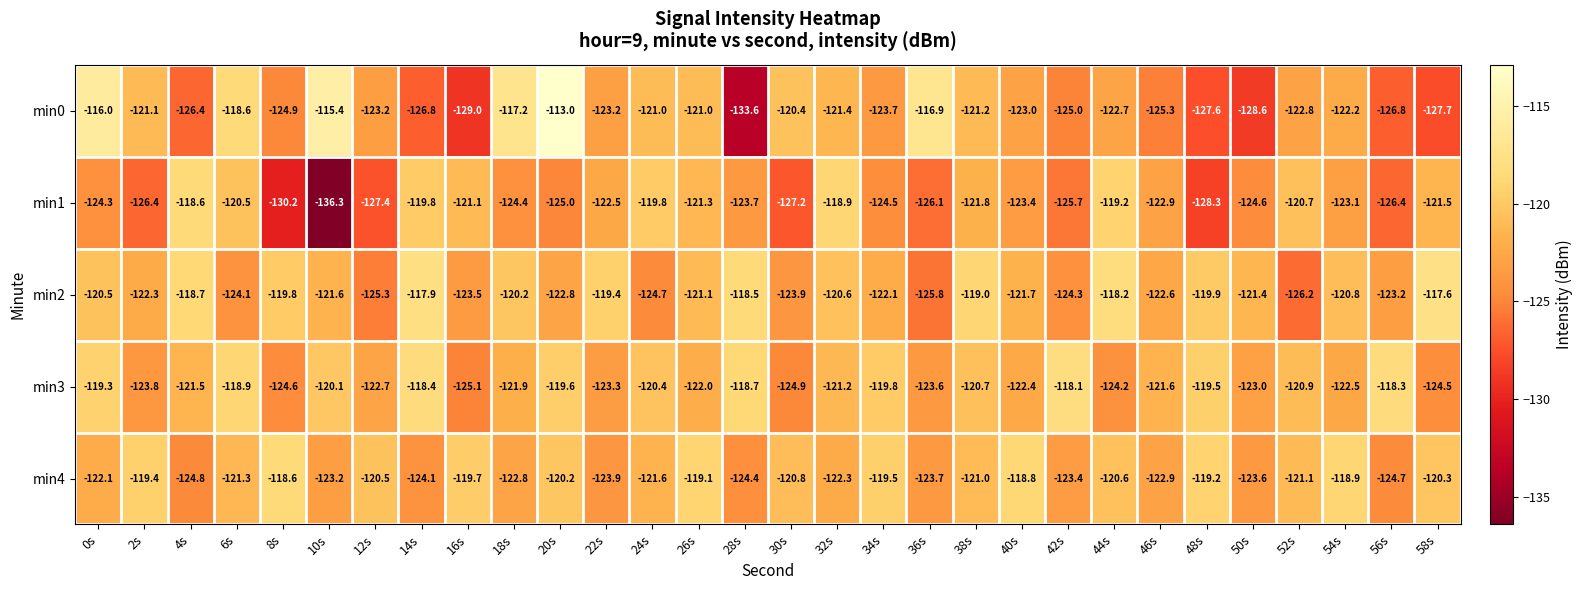

What is the difference between the highest and lowest values at 52s?

5.5